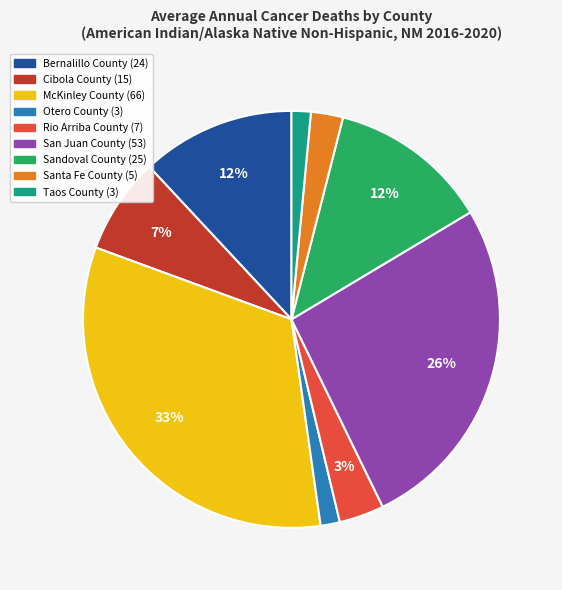

Between San Juan County and Rio Arriba County, which is larger?

San Juan County